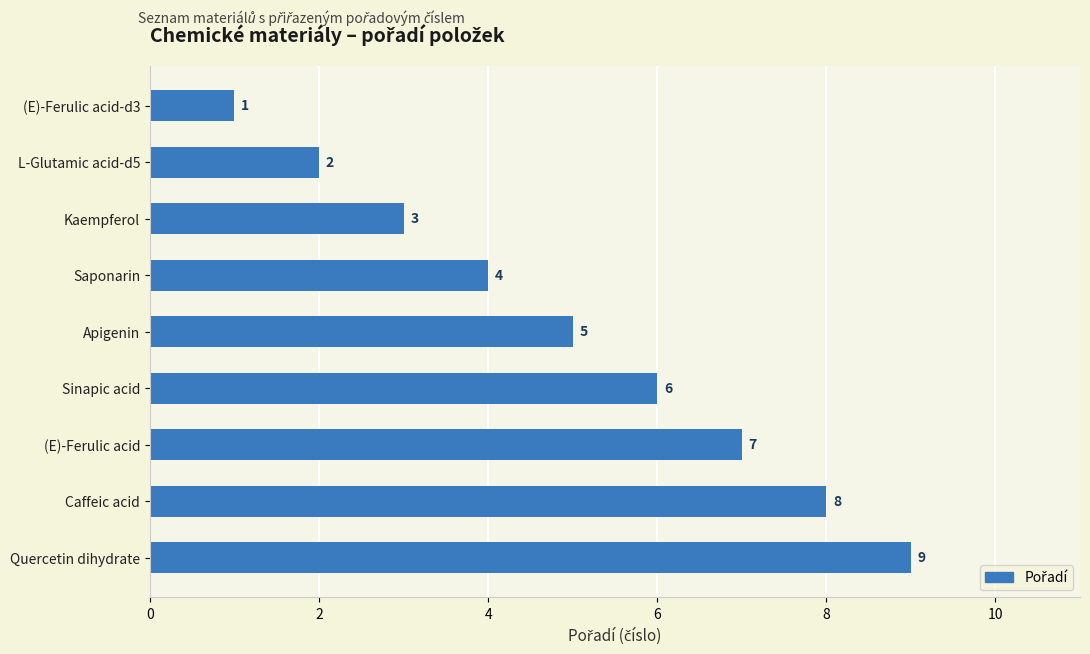

Count the values in the range 3 to 7.

5